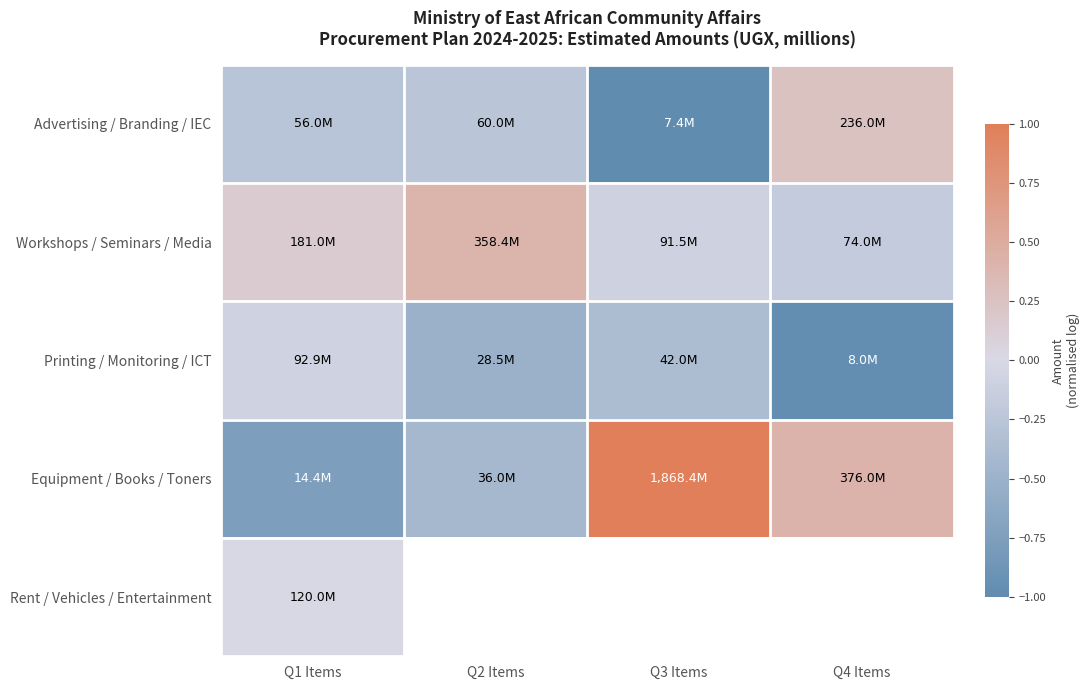

True or false: Equipment / Books / Toners has a value of 0.4 at Q4 Items.

True